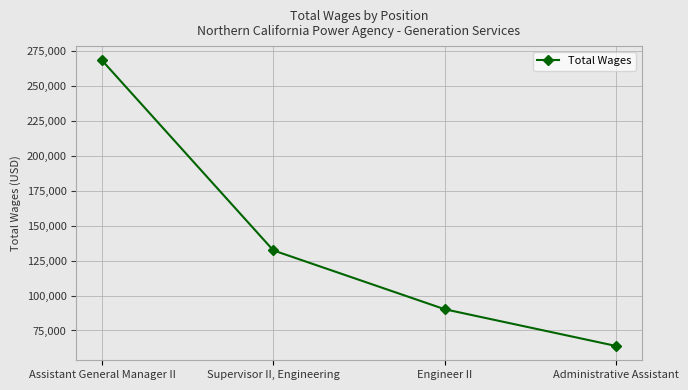

The chart shows a value of 43308 at Engineer II. True or false?

False